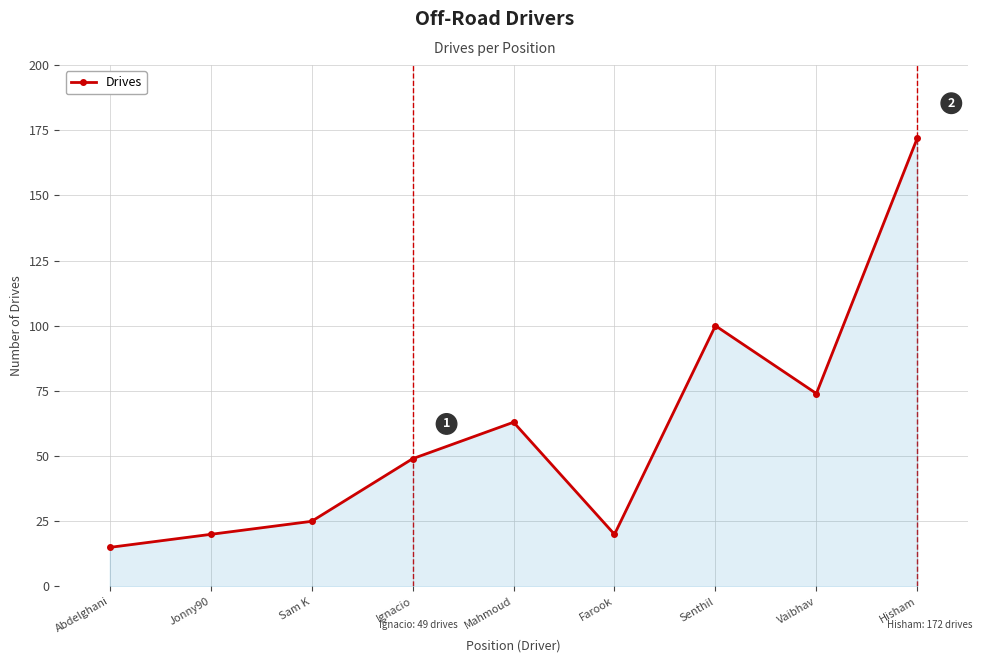

At which category does the chart reach its peak across all series?

Hisham